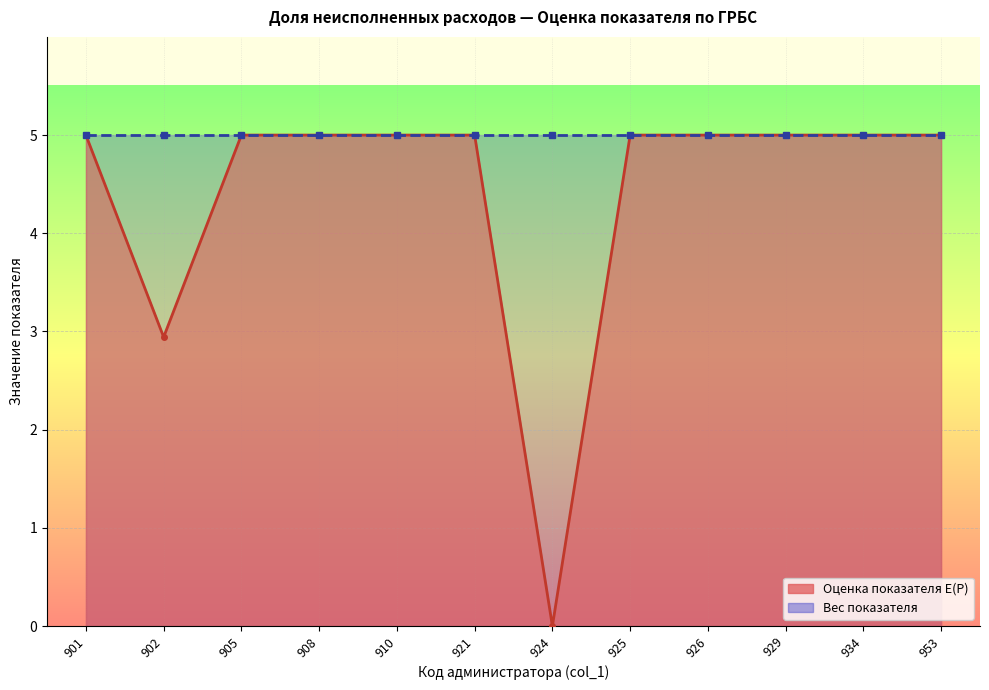

Is it true that the value at 925 is 5.0?

True